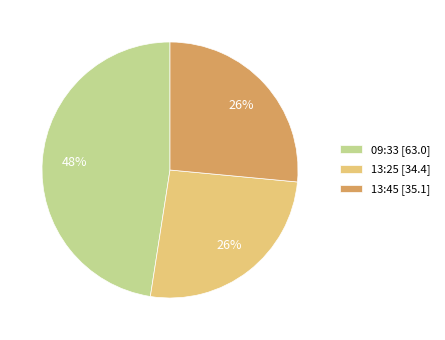

Approximately how many times larger is the value at 13:25 [34.4] compared to 09:33 [63.0]?

0.5